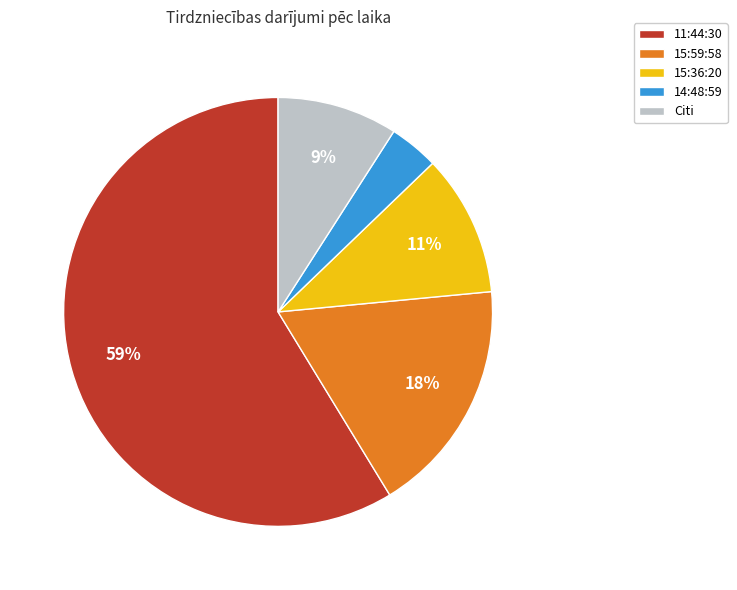

Which slice is the smallest?

14:48:59